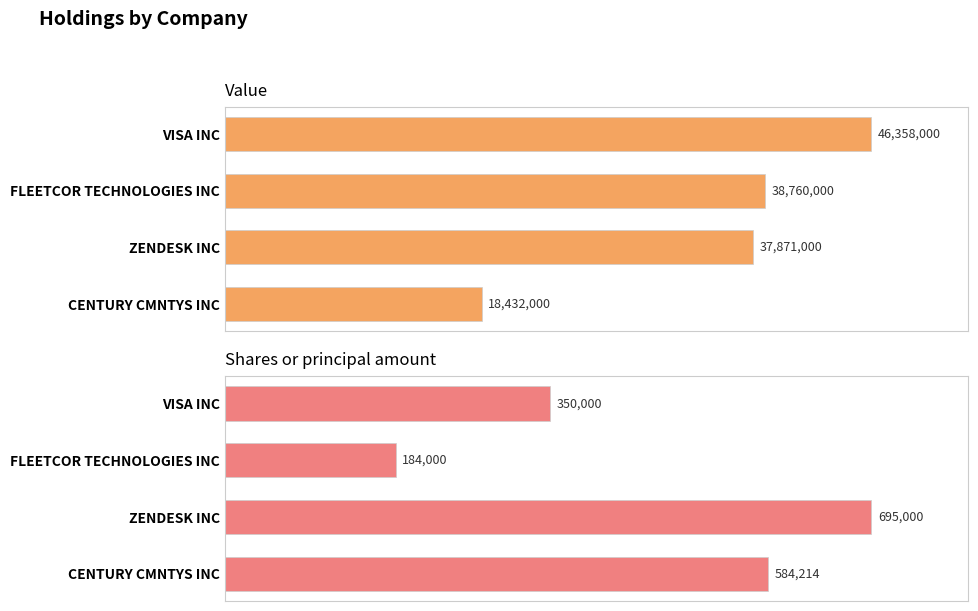

Count the Shares or principal amount values in the range 350000 to 695000.

3